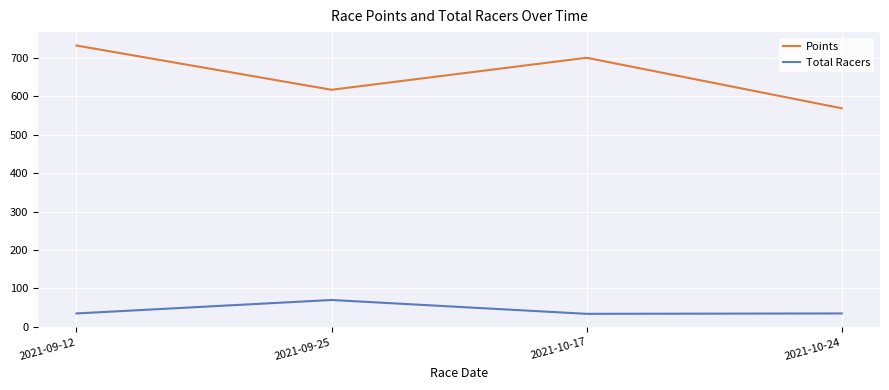

At which label is Points closest to 650?

2021-09-25